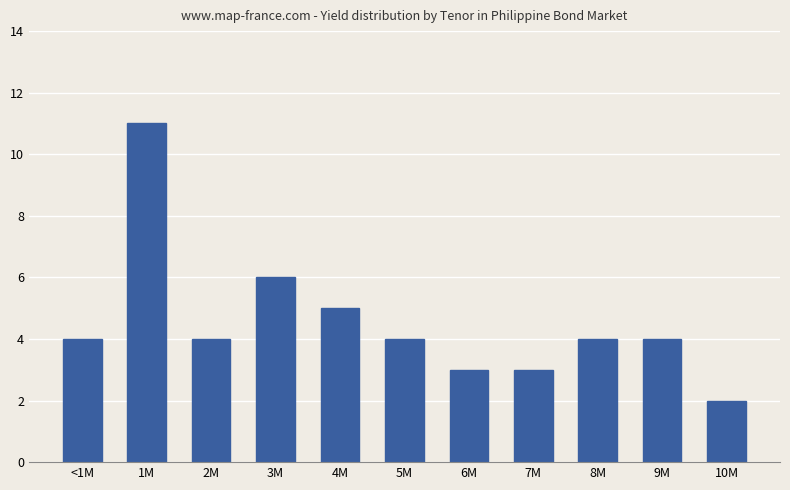

What is the sum of the values at 8M and 3M?

10